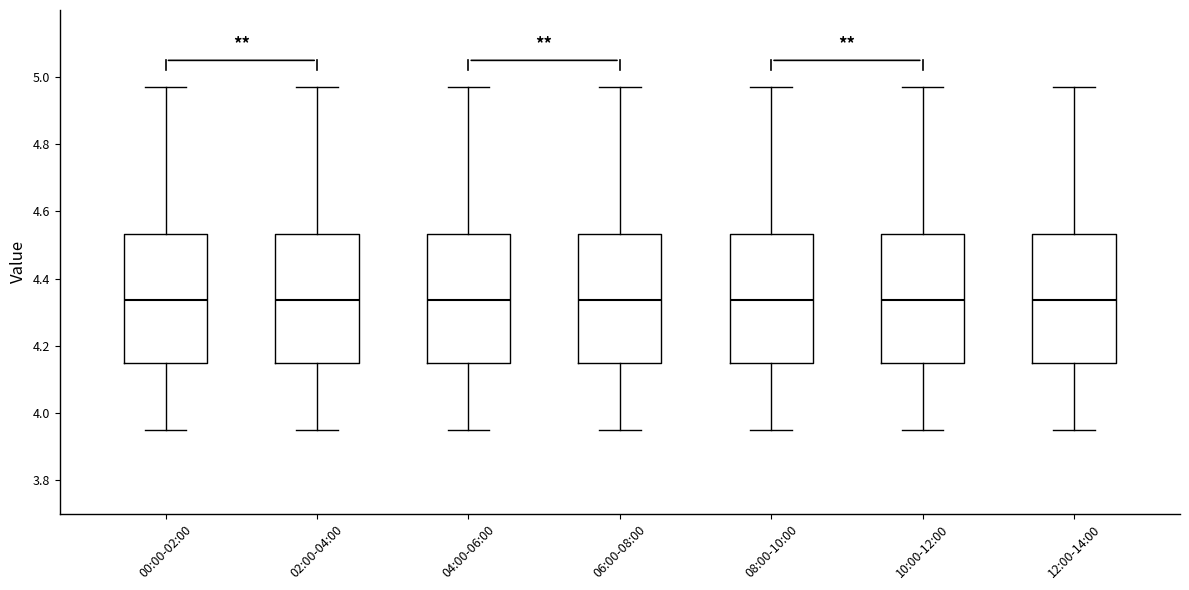

Where does the lower whisker of the box for 06:00-08:00 end on the y-axis? The values are not printed on the chart, so give them approximately, as read against the axis.

3.96